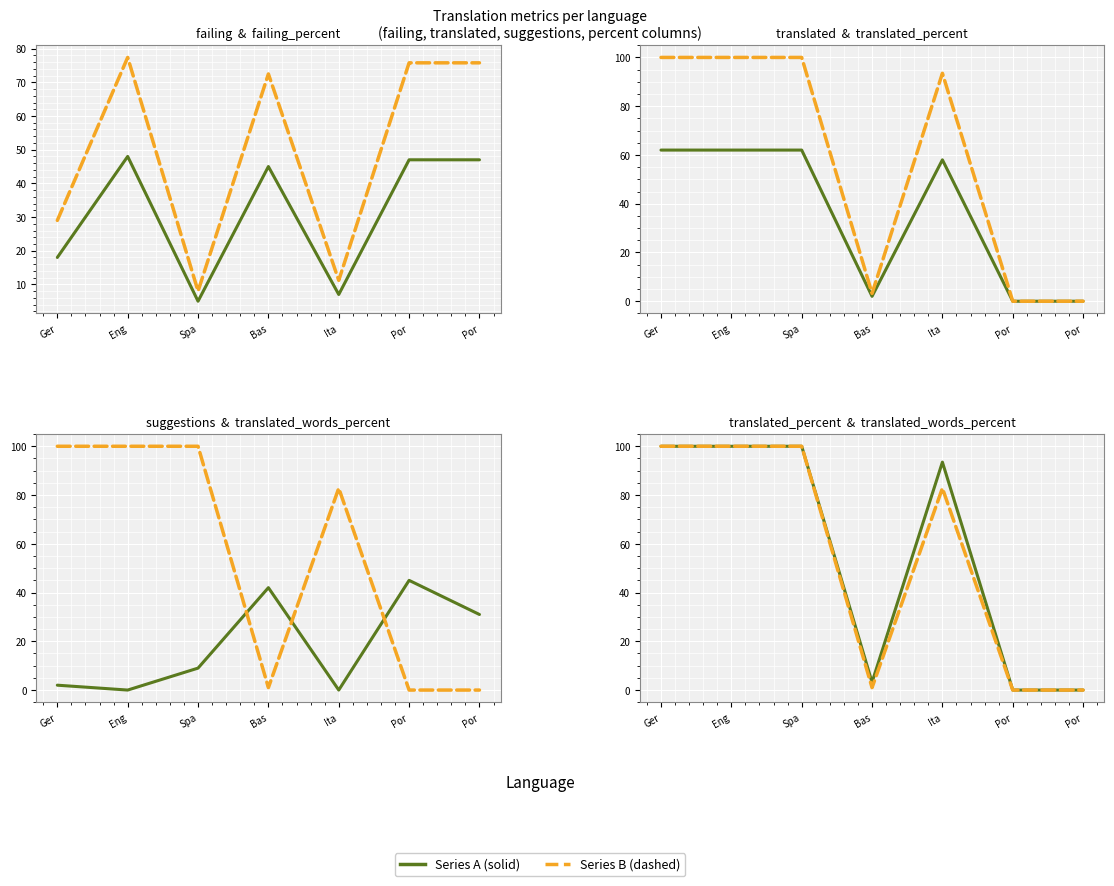

At which category does translated_words_percent reach its first local peak?

Ita